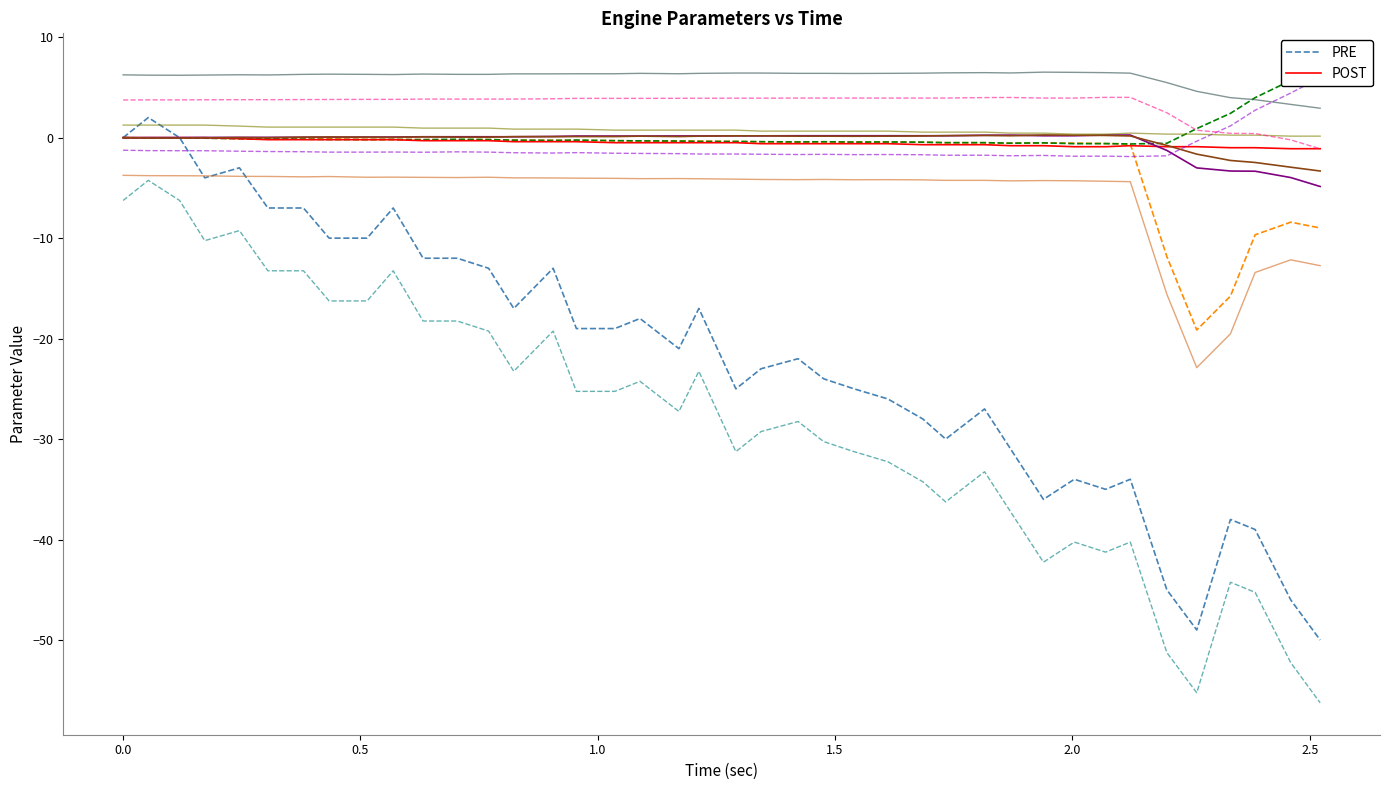

In PRE, how many points are higher than both neighbors (excluding endpoints)?

11